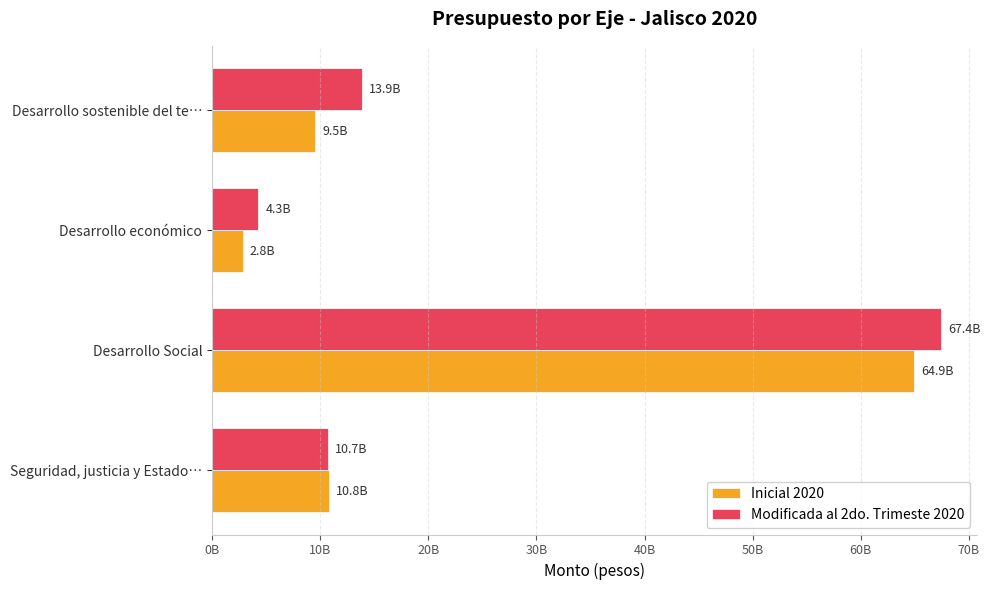

What are all the series names shown in the legend?

Inicial 2020, Modificada al 2do. Trimeste 2020